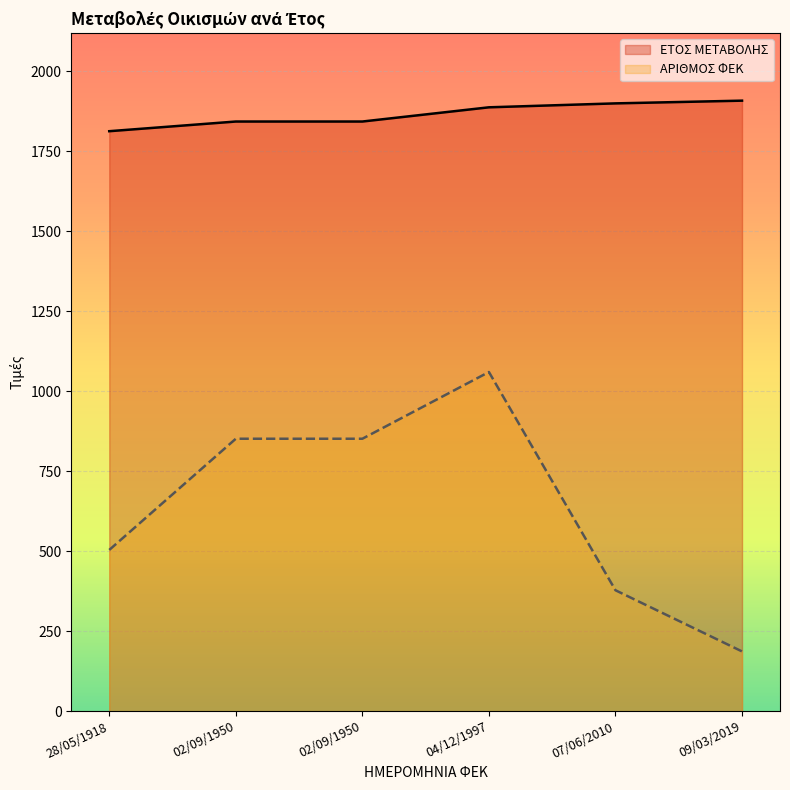

What is the average value of the ΑΡΙΘΜΟΣ ΦΕΚ series?

638.6